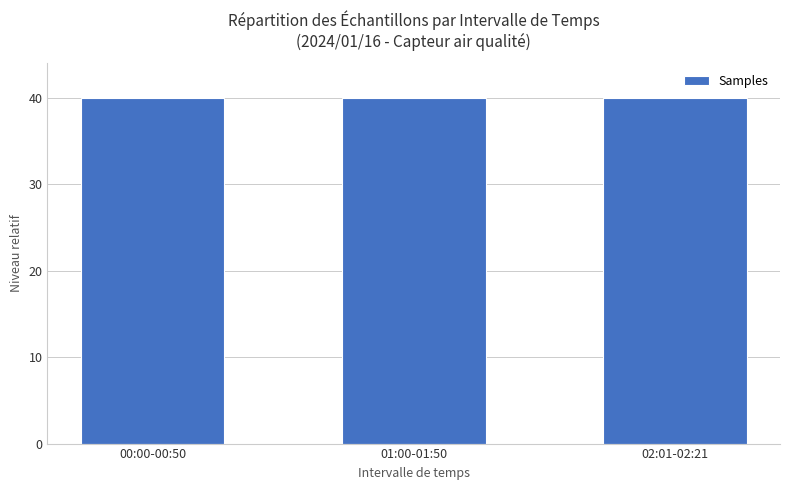

Approximately how many times larger is the value at 01:00-01:50 compared to 00:00-00:50?

1.0